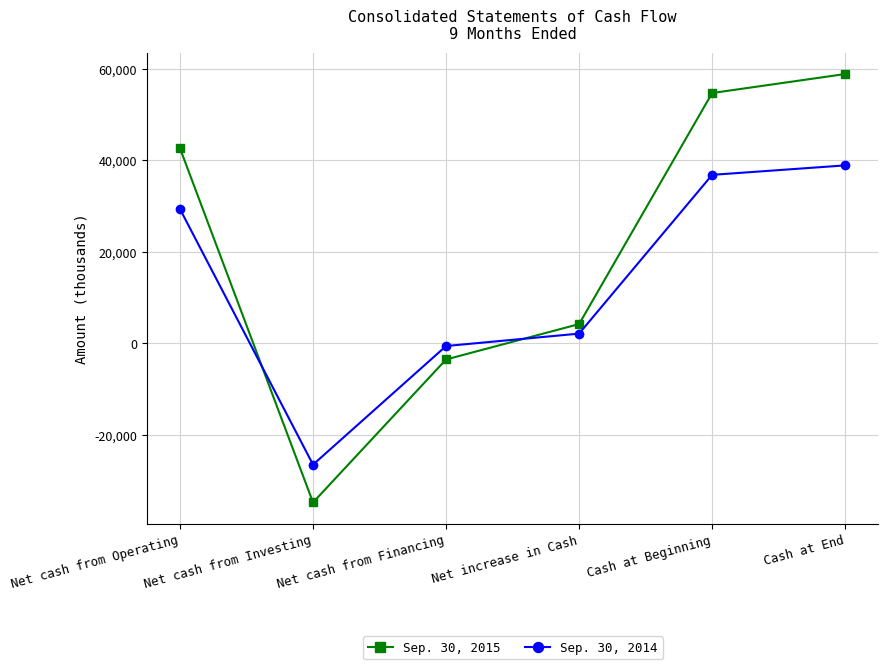

What is the total value across all series at Net cash from Operating?

71877